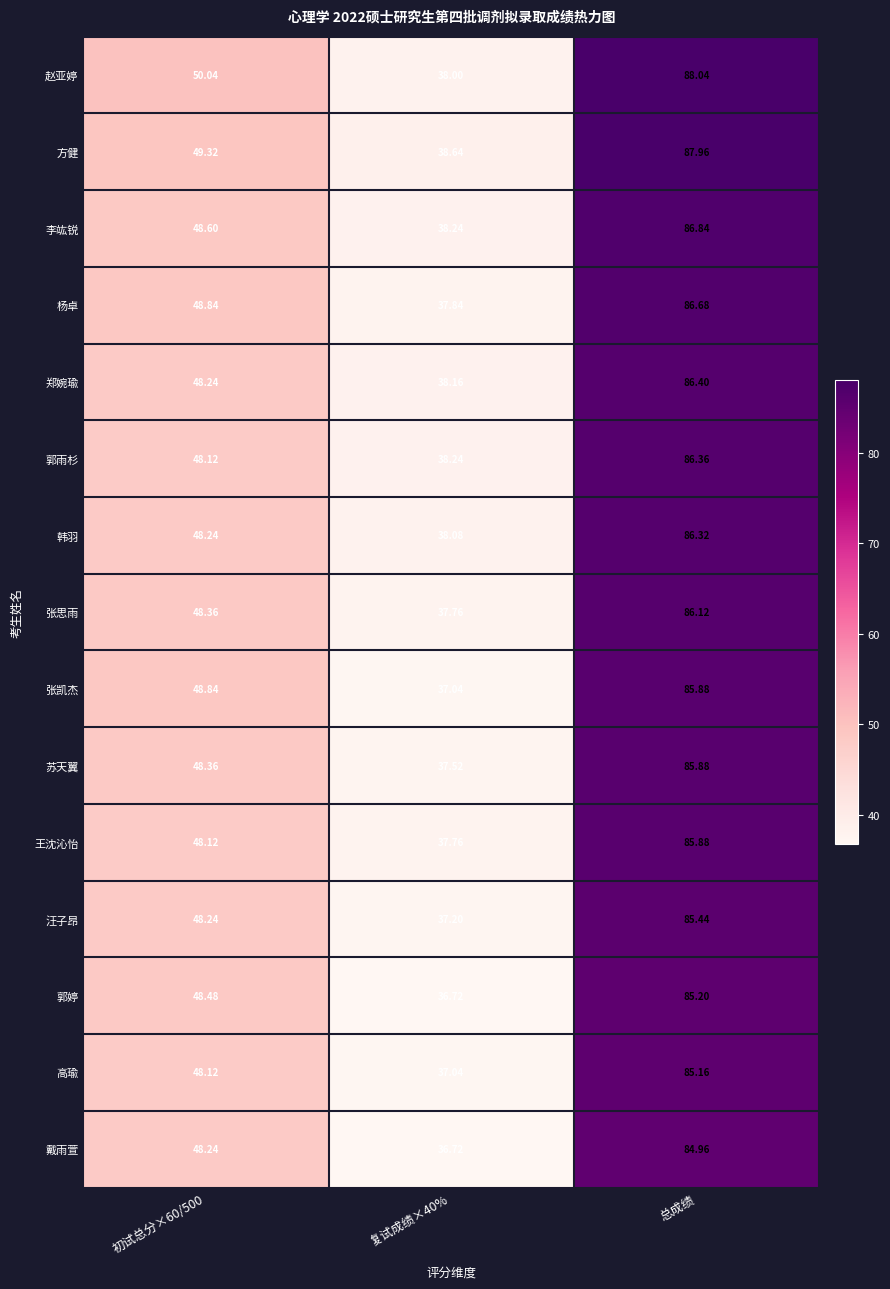

Which series has the widest spread of values?

赵亚婷